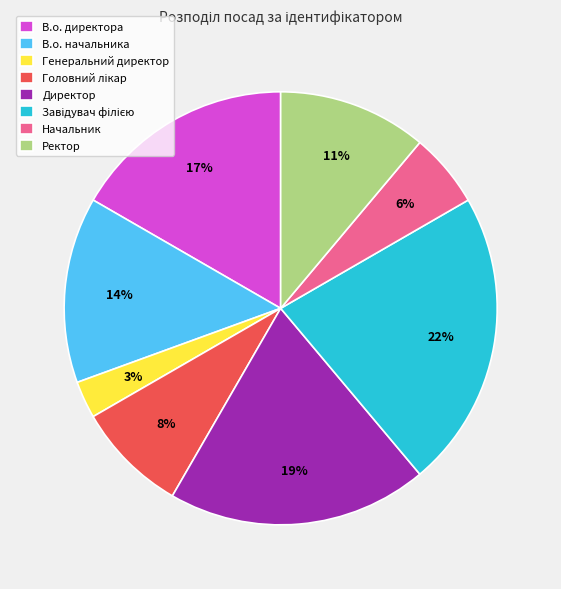

True or false: Директор accounts for 19% of the total.

True